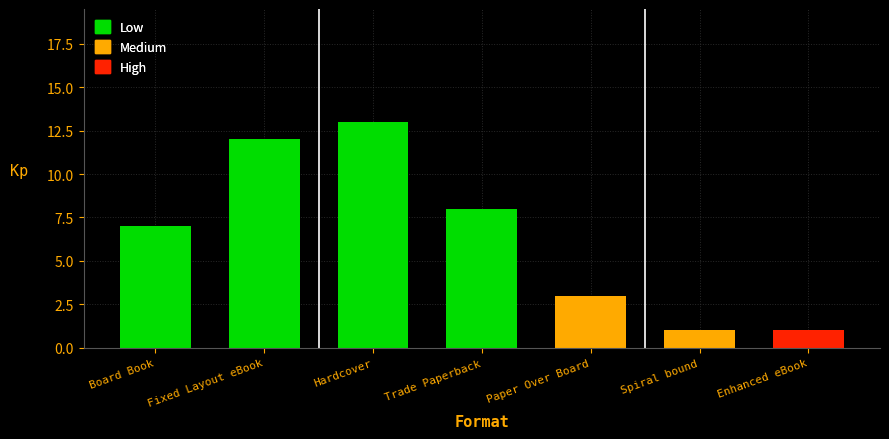

What is the value of the 2nd bar from the left?

12